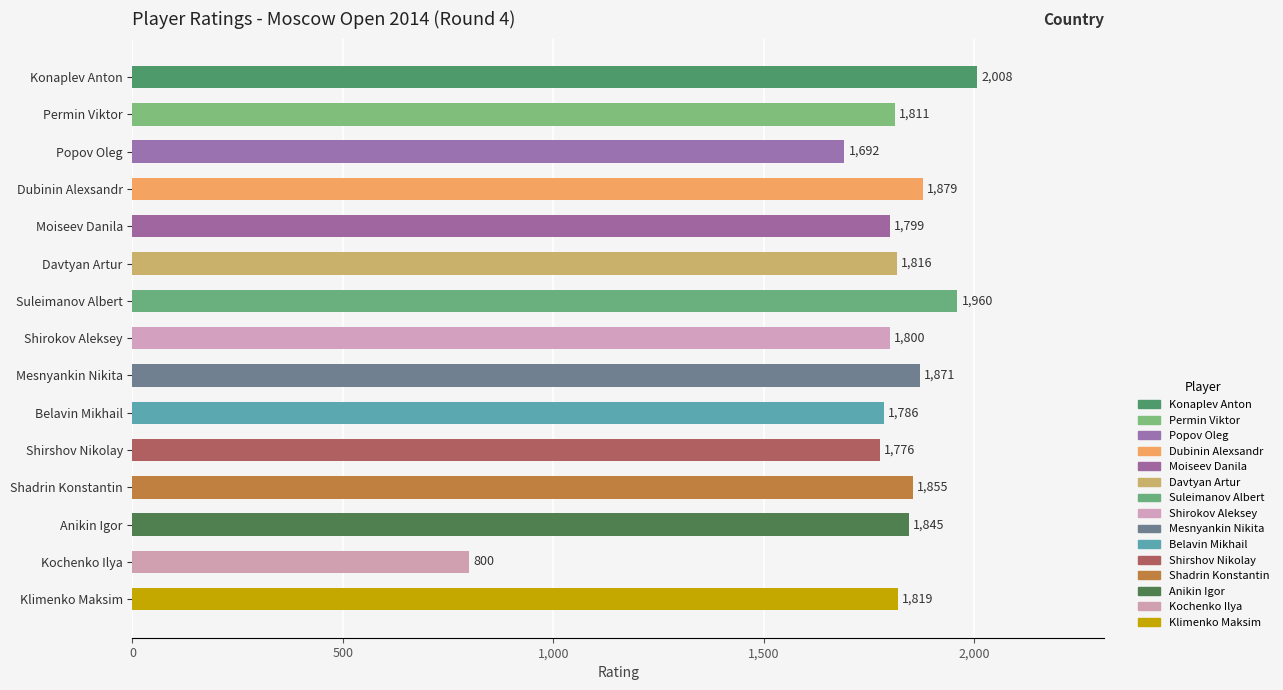

At which category does the chart reach its peak across all series?

Konaplev Anton